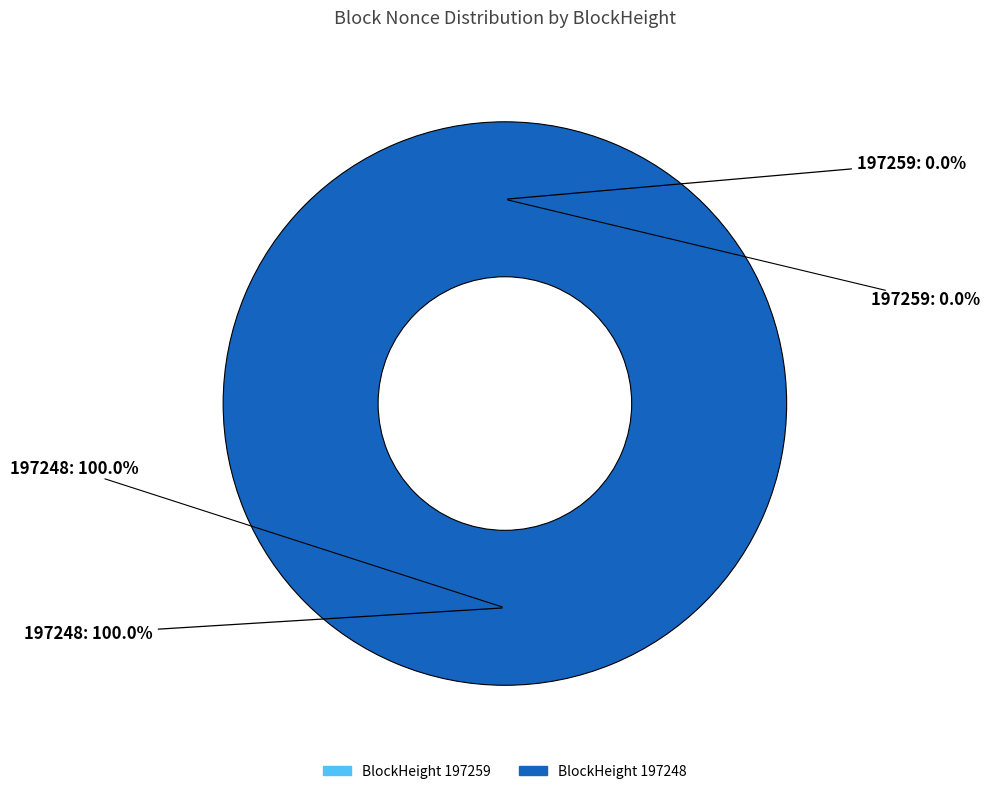

Does 197248 account for over 50% of the chart?

Yes